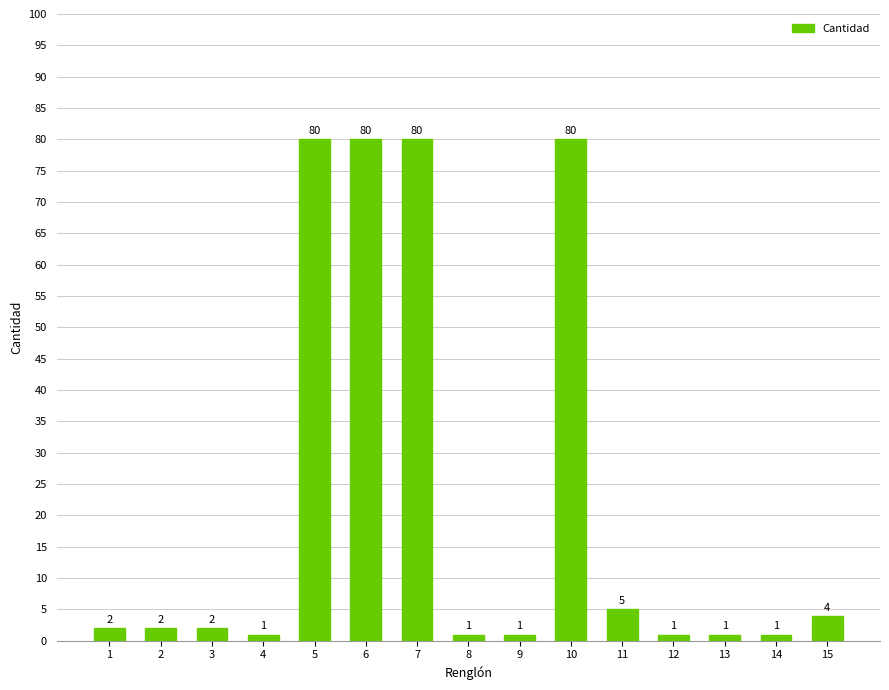

What is the sum of all values?

341